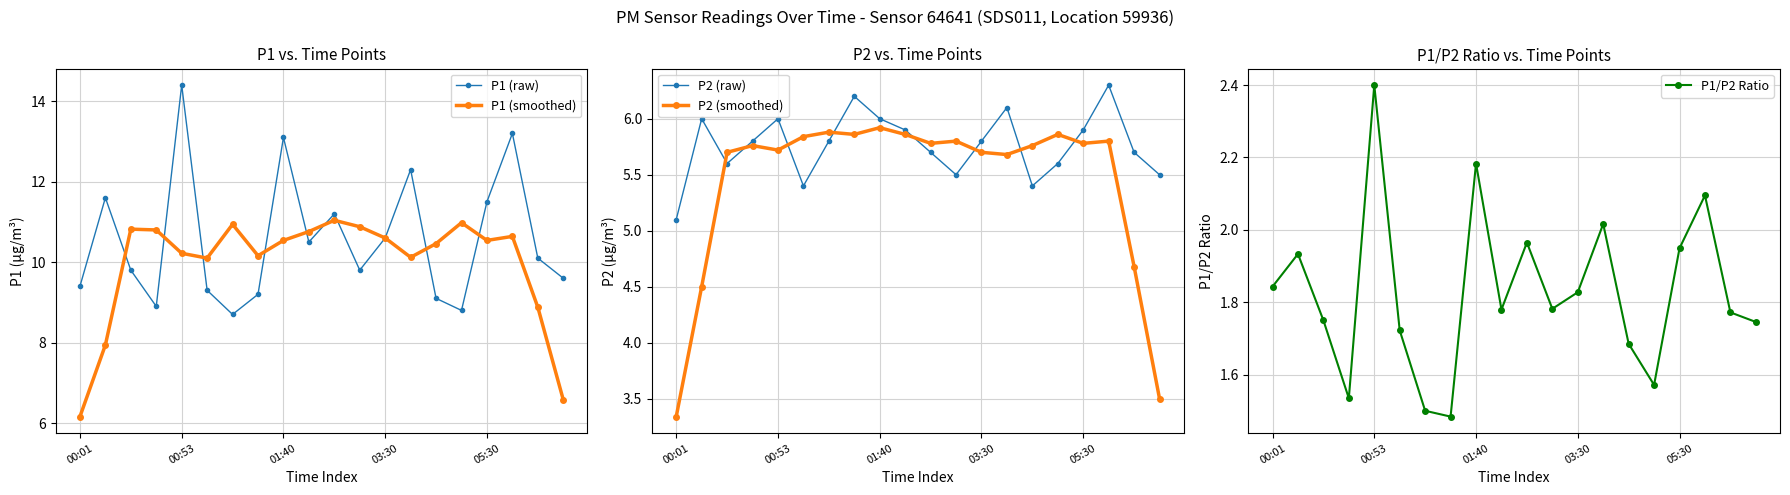

True or false: P1 (raw) has a value of 9.6 at 19.

True